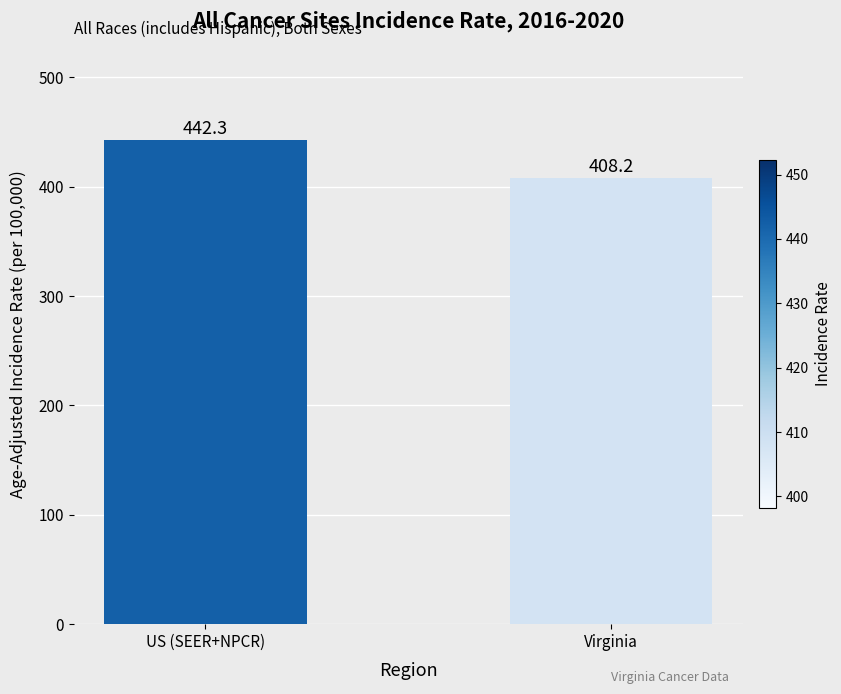

Approximately how many times larger is the value at US (SEER+NPCR) compared to Virginia?

1.1